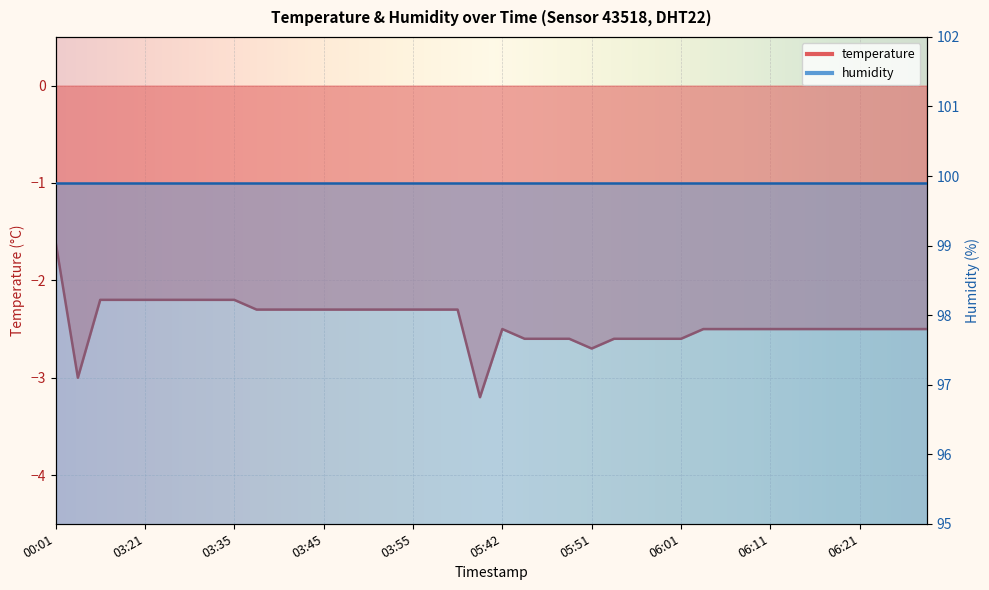

At which category does the chart reach its minimum across all series?

05:39